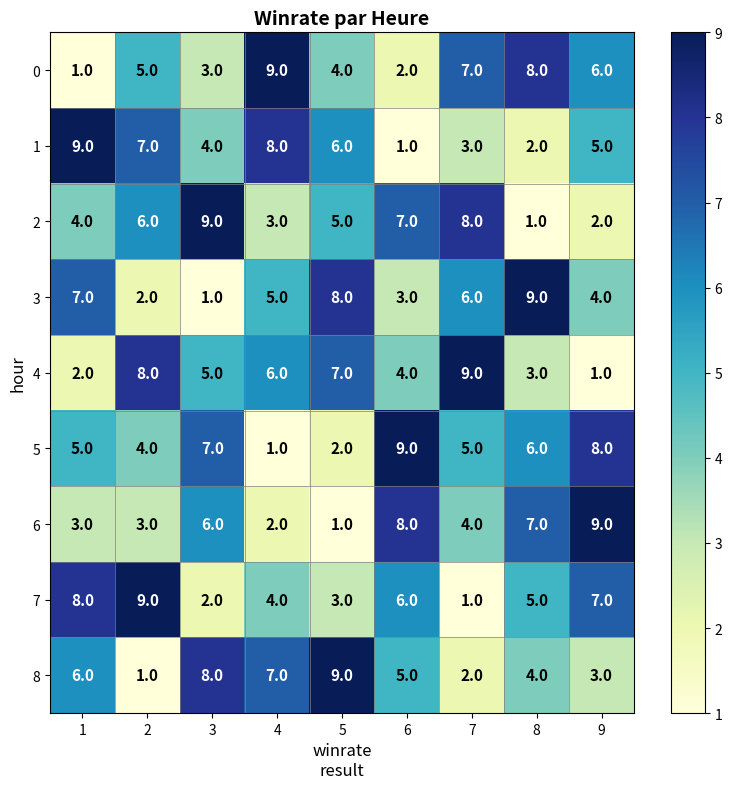

True or false: 8 has a value of 7 at 6.

False